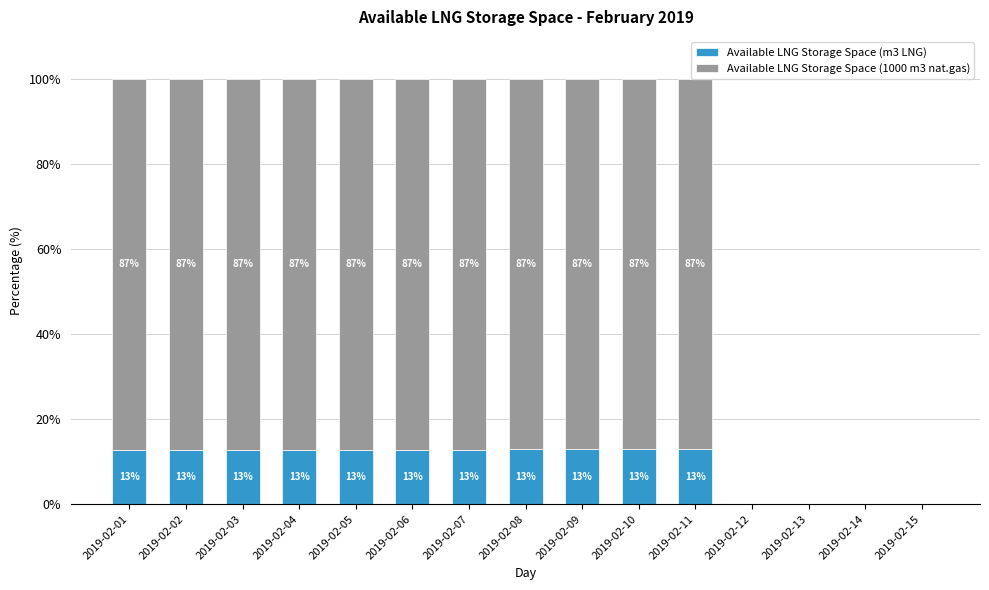

At which label does Available LNG Storage Space (m3 LNG) first exceed 12?

2019-02-01